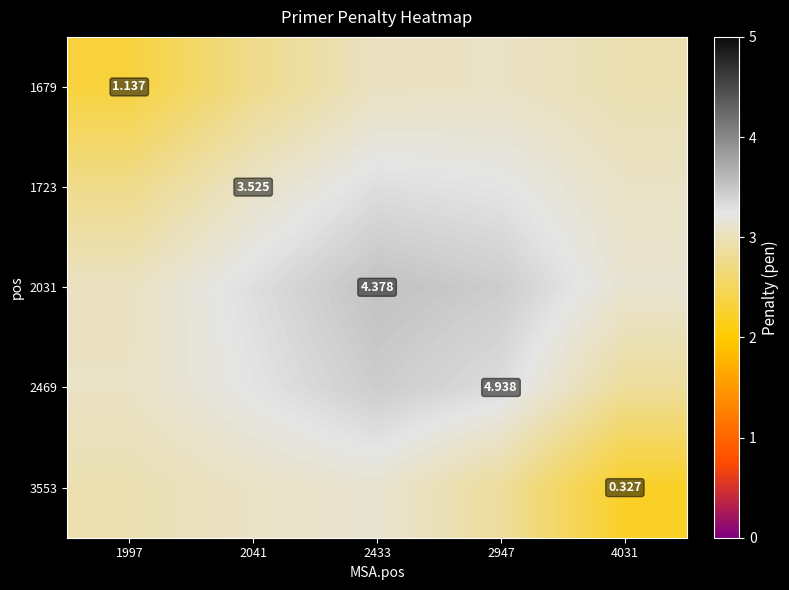

What is the spread (max minus min) of values at 2433?

0.5